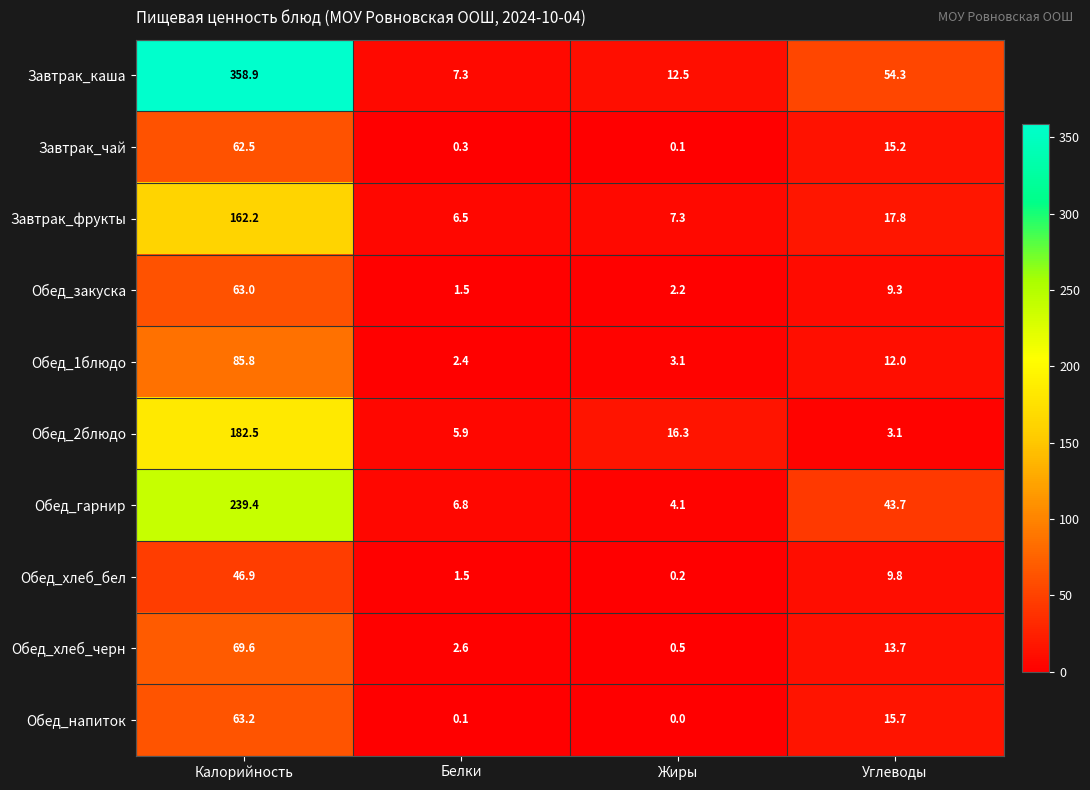

The Завтрак_фрукты series shows 6.5 at Белки. True or false?

True